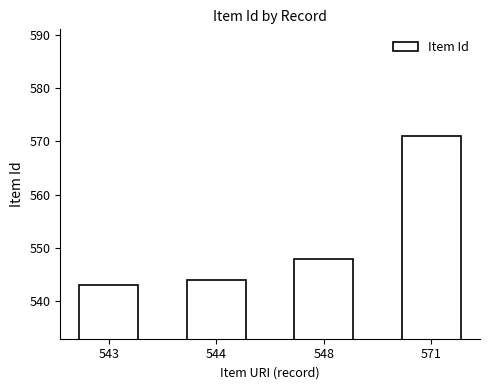

Approximately how many times larger is the value at 544 compared to 548?

1.0